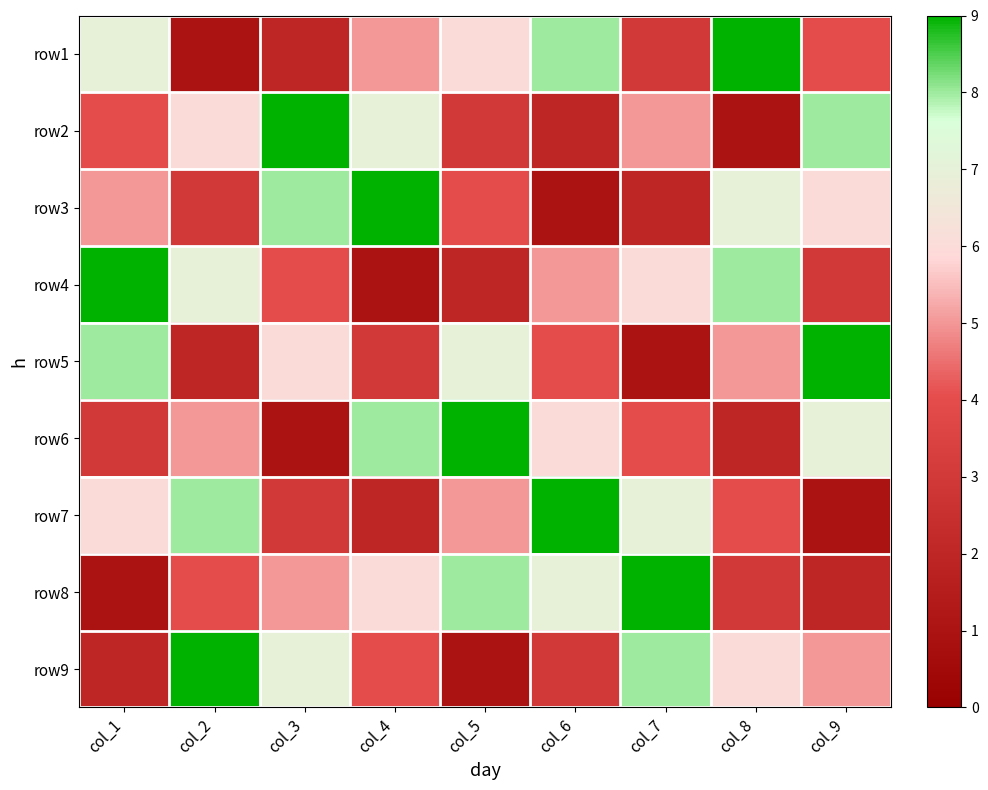

Reading left to right, extract all data points from this chart.

row1: col_1=7	col_2=1	col_3=2	col_4=5	col_5=6	col_6=8	col_7=3	col_8=9	col_9=4
row2: col_1=4	col_2=6	col_3=9	col_4=7	col_5=3	col_6=2	col_7=5	col_8=1	col_9=8
row3: col_1=5	col_2=3	col_3=8	col_4=9	col_5=4	col_6=1	col_7=2	col_8=7	col_9=6
row4: col_1=9	col_2=7	col_3=4	col_4=1	col_5=2	col_6=5	col_7=6	col_8=8	col_9=3
row5: col_1=8	col_2=2	col_3=6	col_4=3	col_5=7	col_6=4	col_7=1	col_8=5	col_9=9
row6: col_1=3	col_2=5	col_3=1	col_4=8	col_5=9	col_6=6	col_7=4	col_8=2	col_9=7
row7: col_1=6	col_2=8	col_3=3	col_4=2	col_5=5	col_6=9	col_7=7	col_8=4	col_9=1
row8: col_1=1	col_2=4	col_3=5	col_4=6	col_5=8	col_6=7	col_7=9	col_8=3	col_9=2
row9: col_1=2	col_2=9	col_3=7	col_4=4	col_5=1	col_6=3	col_7=8	col_8=6	col_9=5